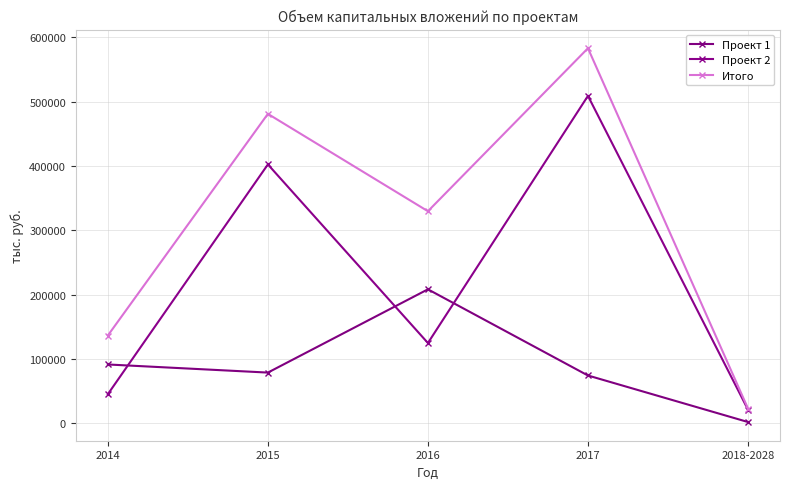

Which category has the lowest value in the Проект 2 series?

2018-2028